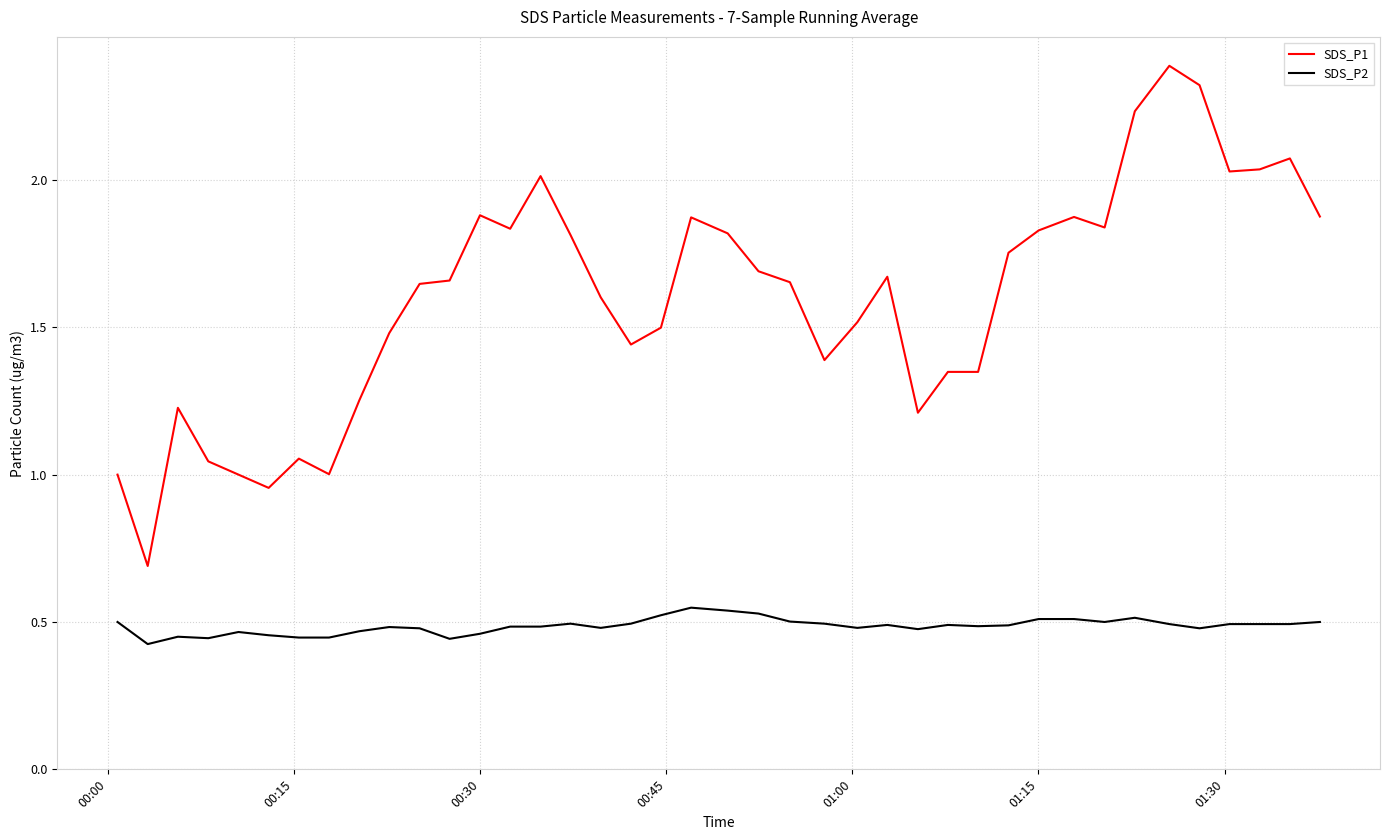

True or false: SDS_P1 and SDS_P2 cross at least once.

False